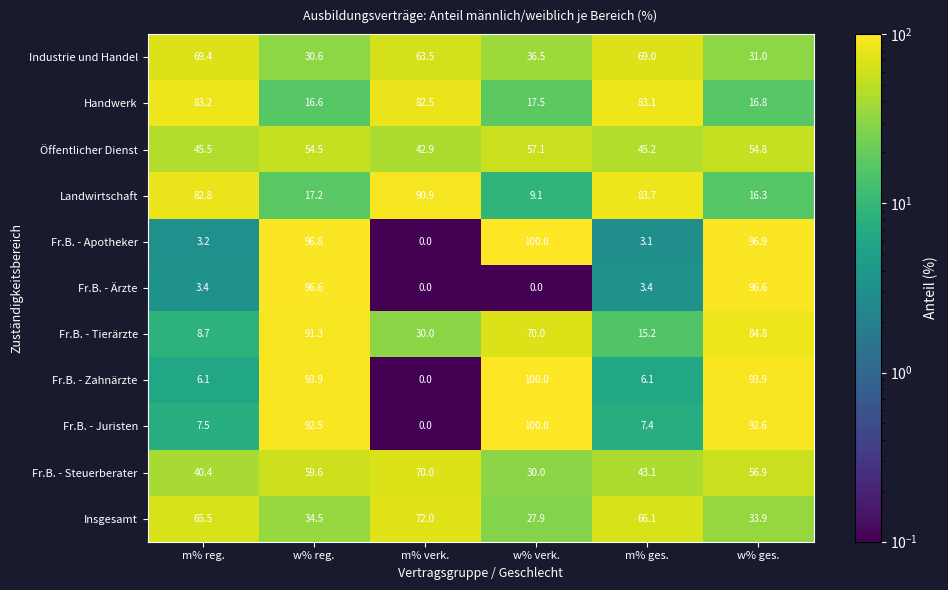

What is the difference between the highest and lowest values at m% verk.?

90.9